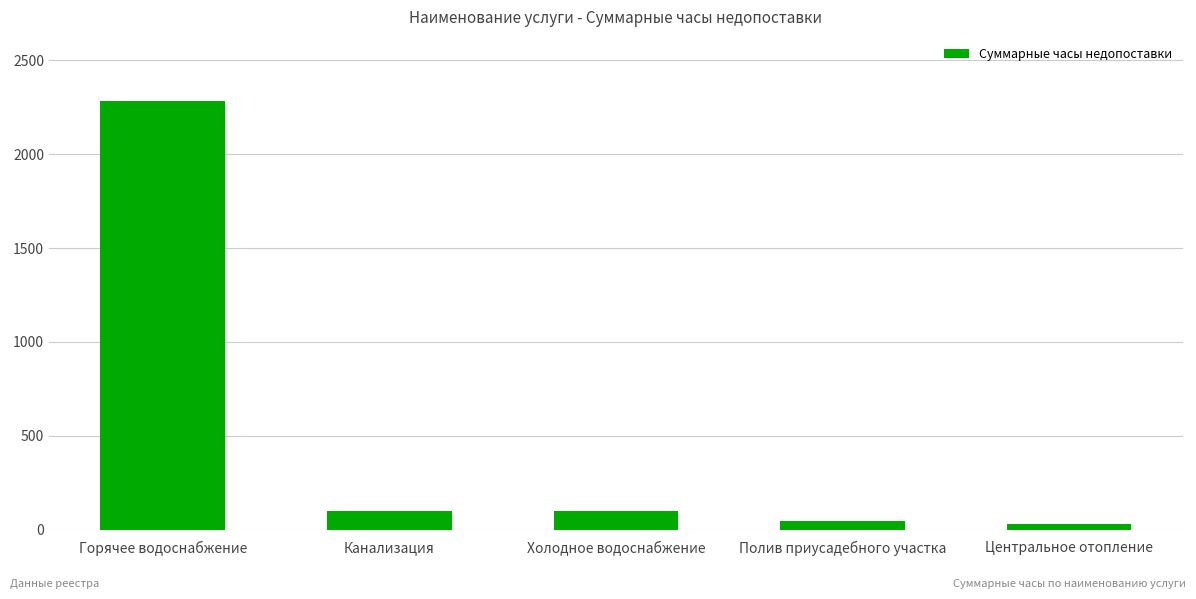

What is the difference between the second highest and second lowest values?

51